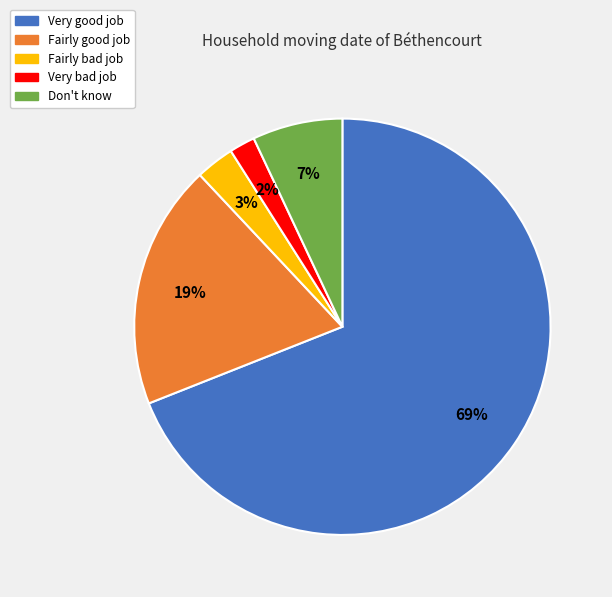

Does Very good job account for over 50% of the chart?

Yes